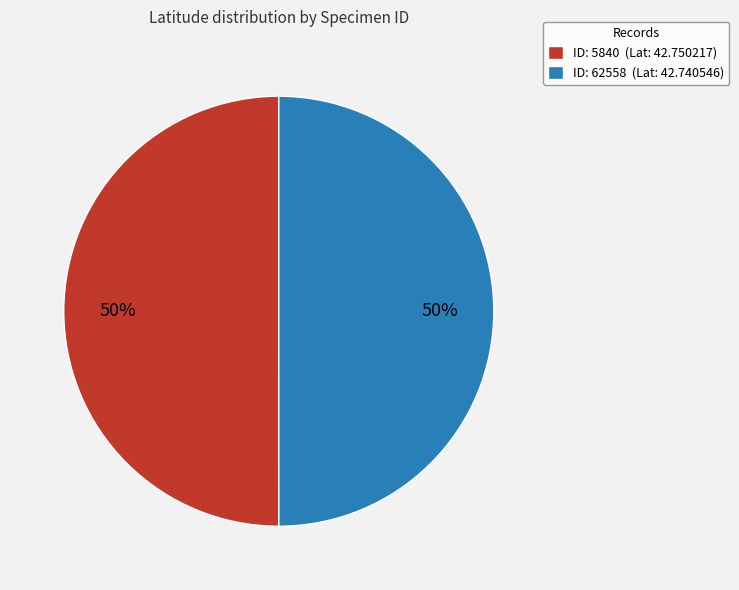

To the nearest percent, what is the combined percentage of ID: 5840 (Lat: 42.750217) and ID: 62558 (Lat: 42.740546)?

100%